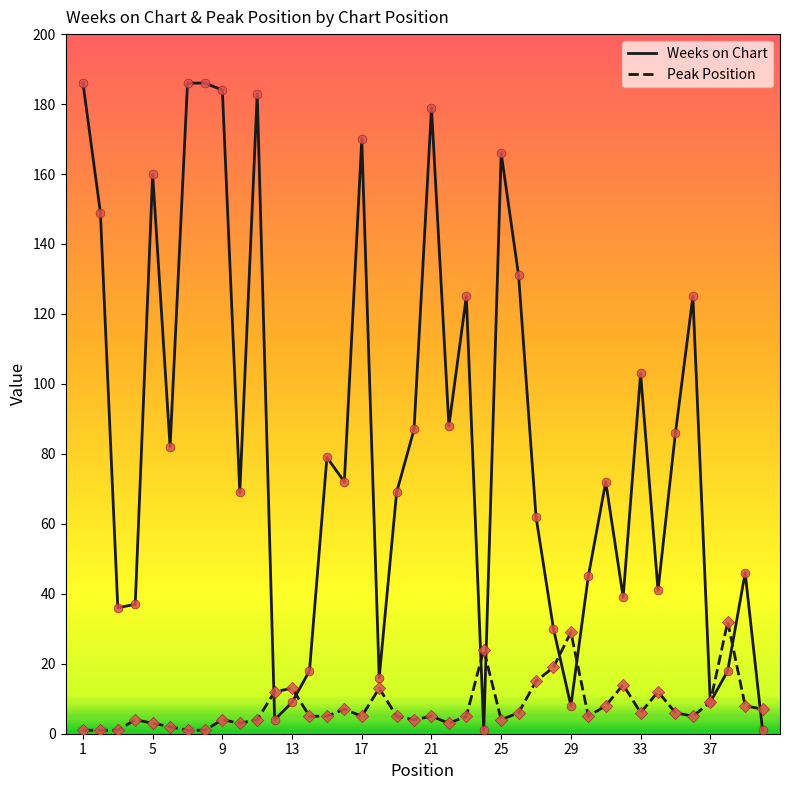

Which series has the widest spread of values?

Weeks on Chart